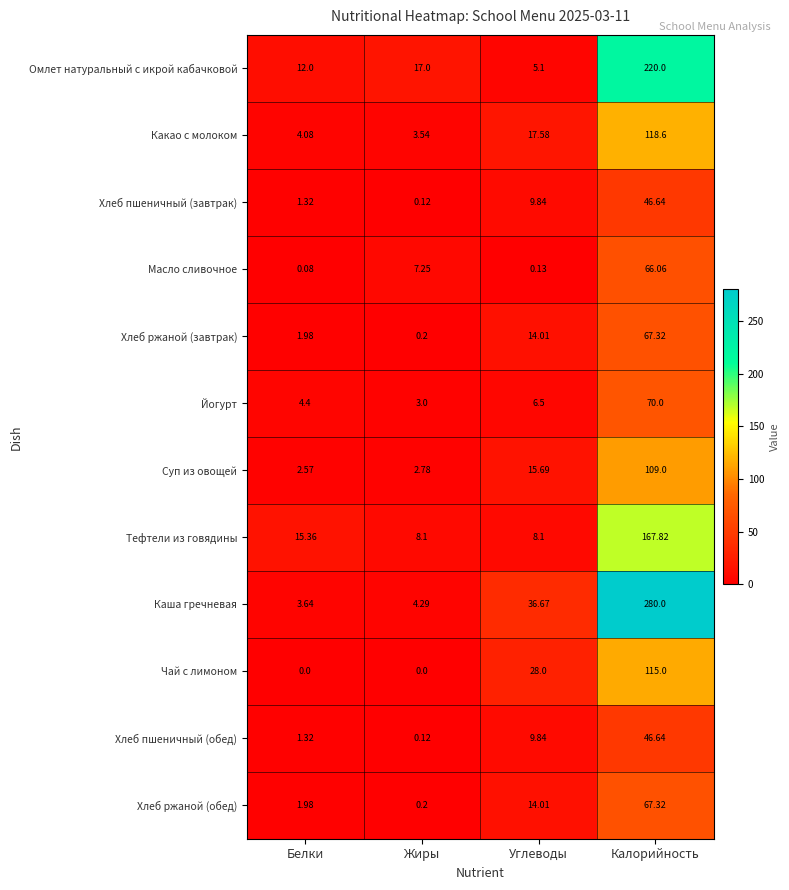

Which series changed the most between Жиры and Калорийность?

Каша гречневая